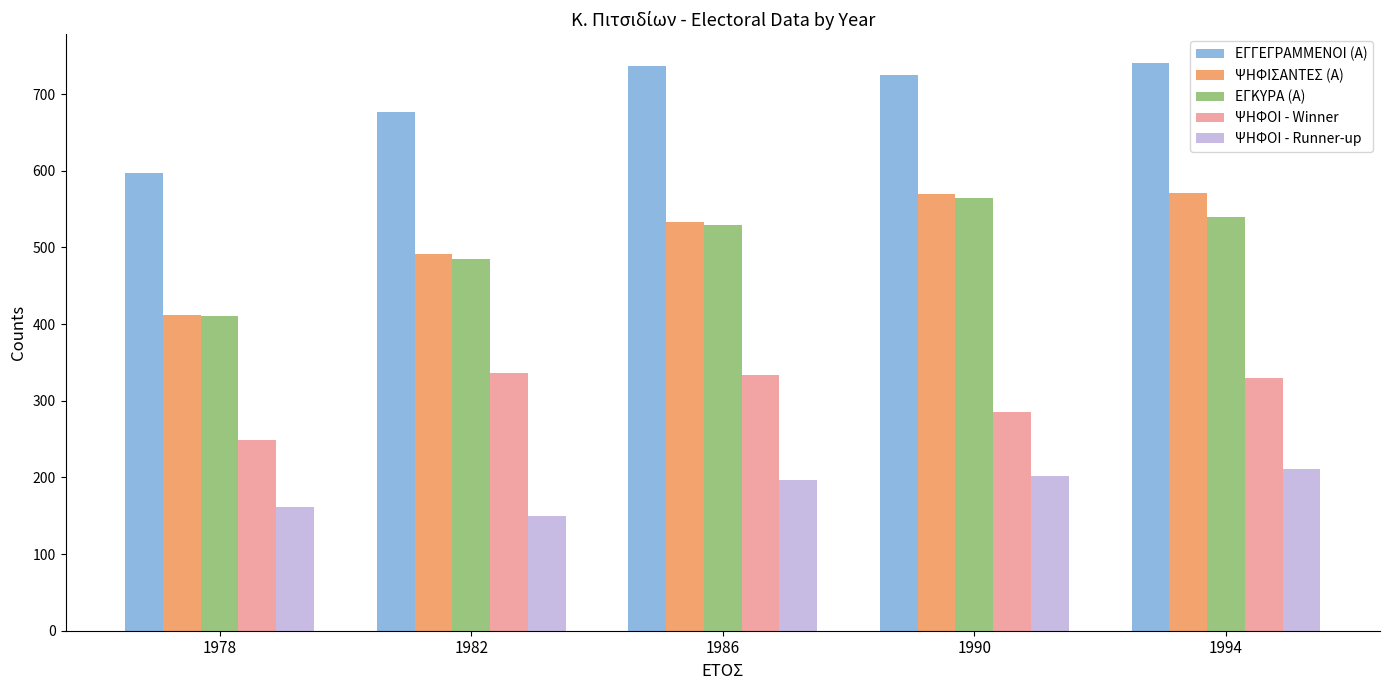

Is it true that ΕΓΓΕΓΡΑΜΜΕΝΟΙ (Α) equals 597 at 1978?

True